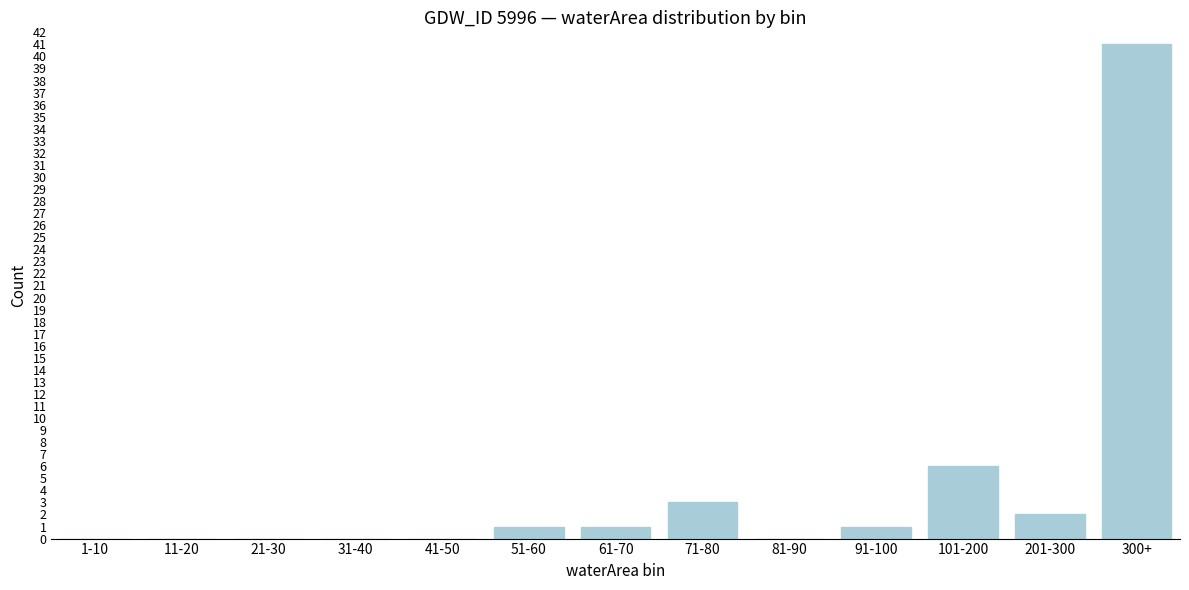

Reading left to right, transcribe all the data shown in this chart.

1-10=0	11-20=0	21-30=0	31-40=0	41-50=0	51-60=1	61-70=1	71-80=3	81-90=0	91-100=1	101-200=6	201-300=2	300+=41